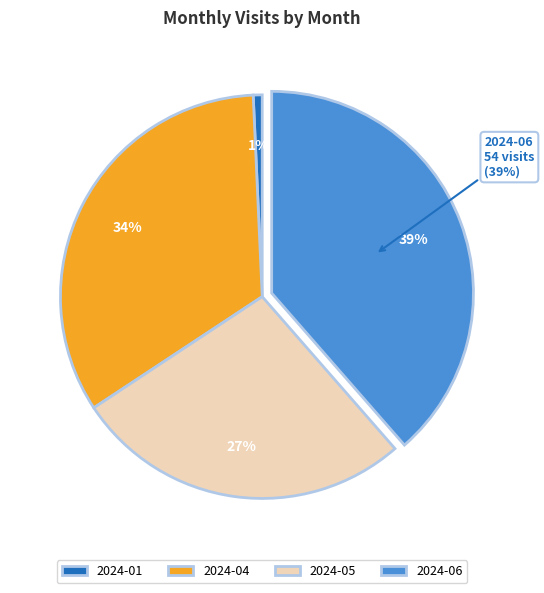

What percentage is the 2024-04 slice, to the nearest percent?

34%